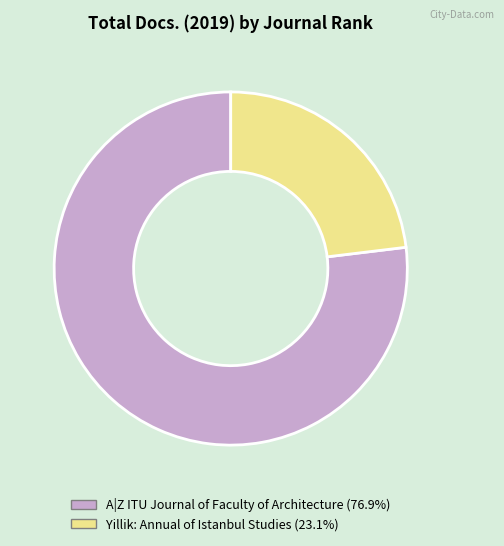

Is the sum of A|Z ITU Journal of Faculty of Architecture (76.9%) and Yillik: Annual of Istanbul Studies (23.1%) greater than half?

Yes